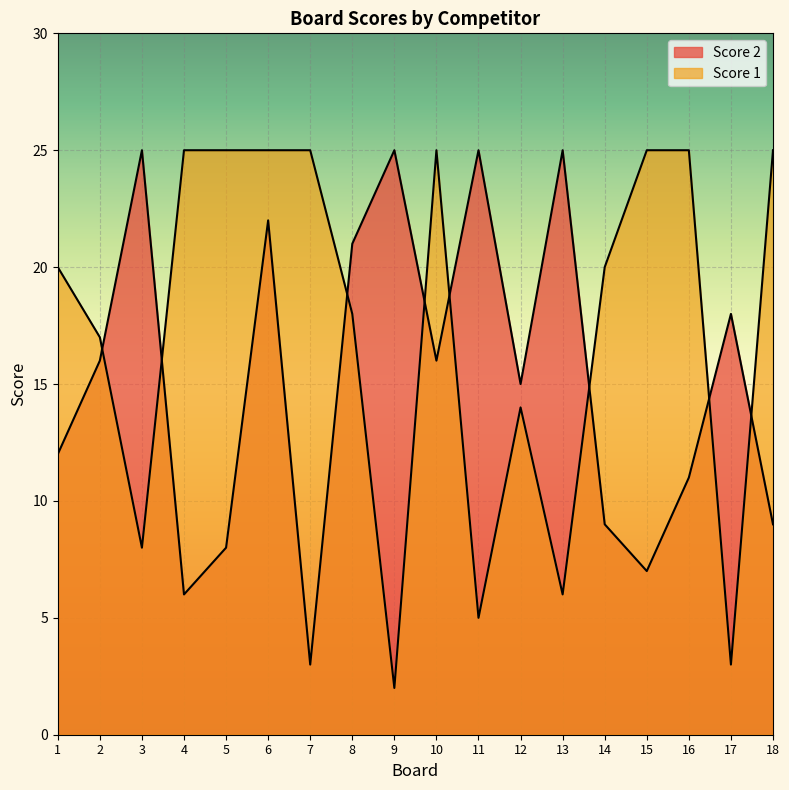

List the labels in order of Score 1 value, largest first.

4, 5, 6, 7, 10, 15, 16, 18, 1, 14, 8, 2, 12, 3, 13, 11, 17, 9